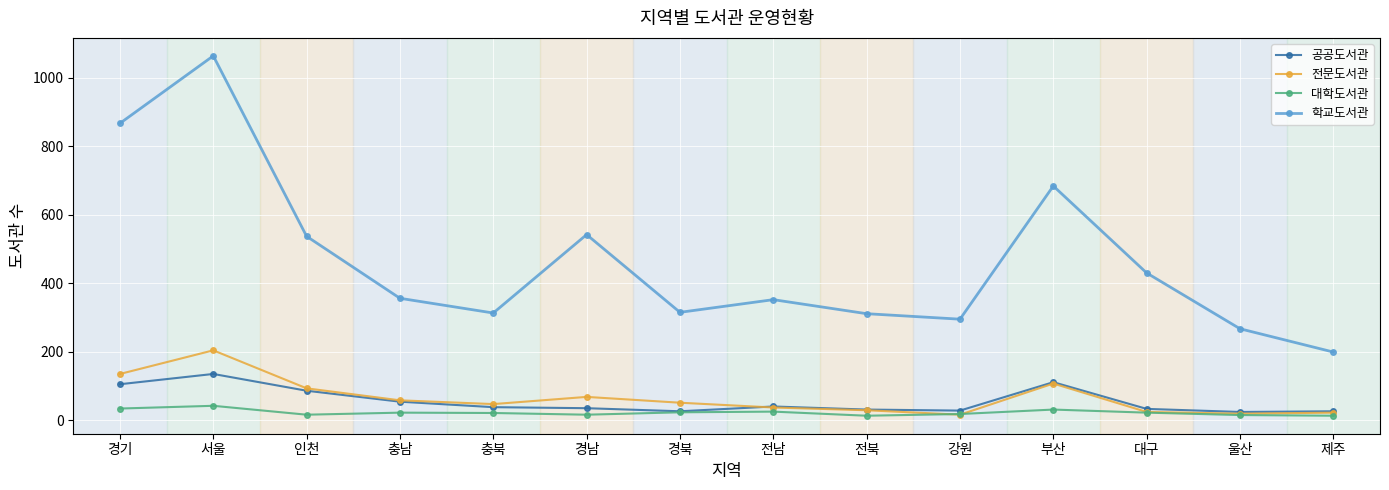

The value of 대학도서관 at 경북 is 23. True or false?

True